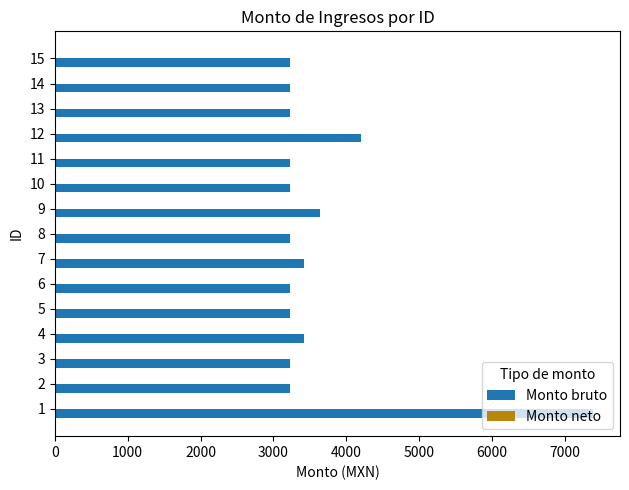

What is the difference between the maximum and second lowest values?

4162.0